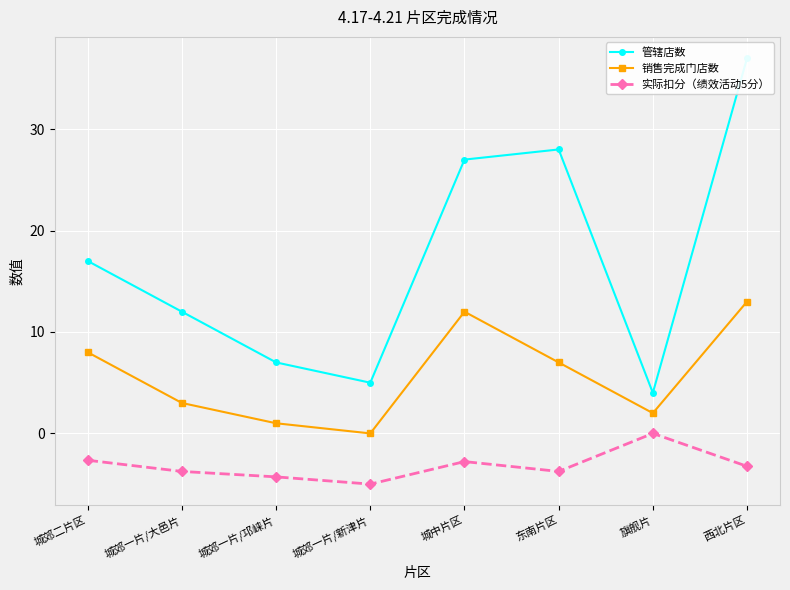

What is the label of the 5th point from the left?

城中片区